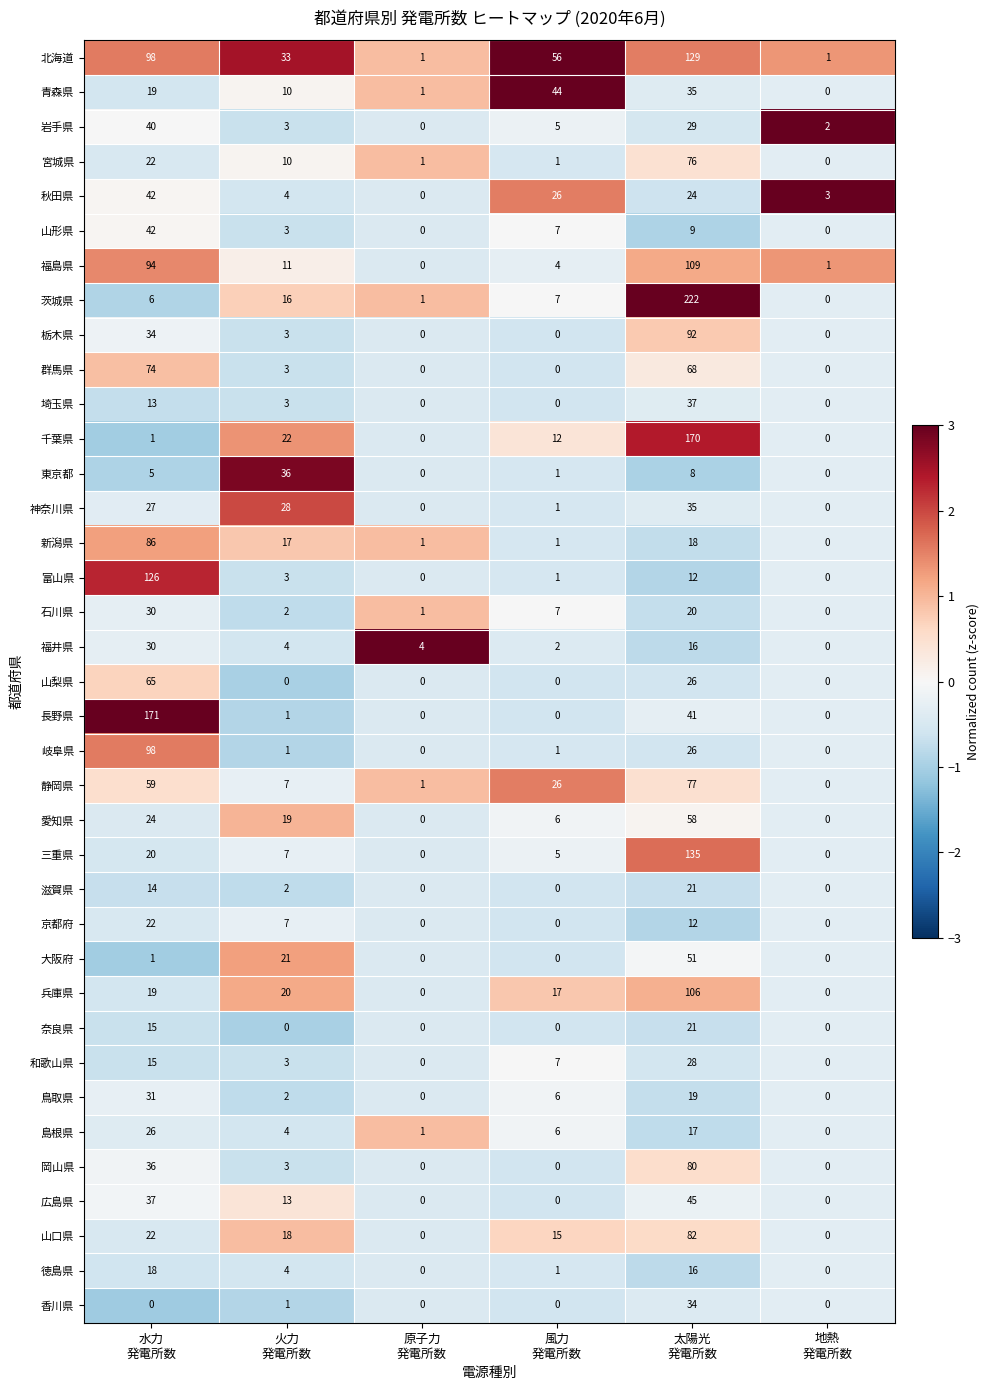

What is the maximum value shown in the chart?

222